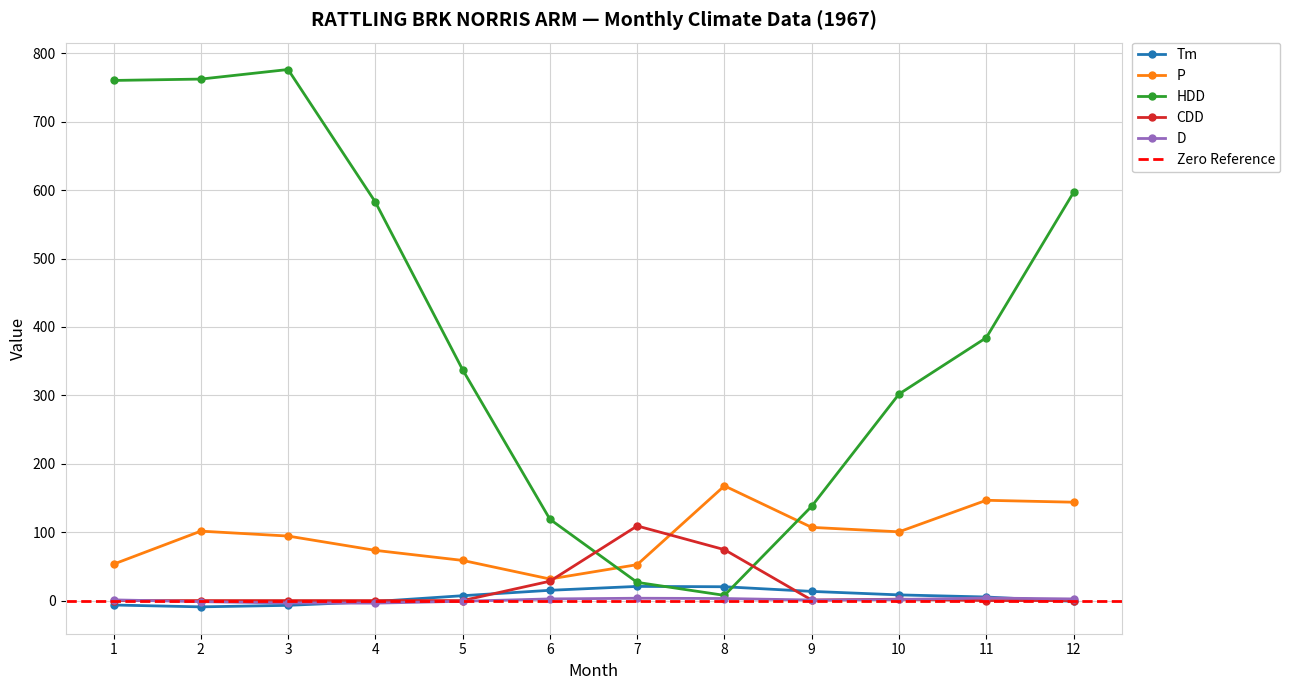

Rank the series by their maximum value, from highest to lowest.

HDD, P, CDD, Tm, D